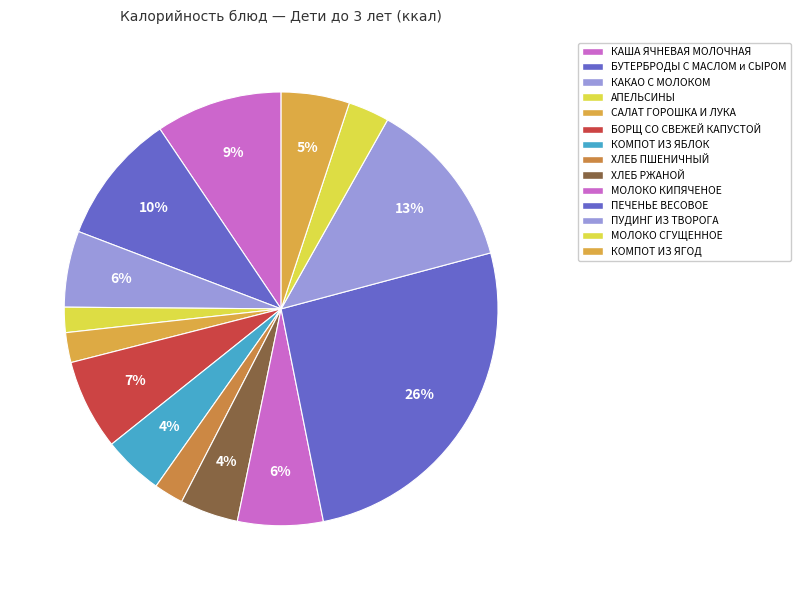

Count the number of slices in the pie.

14